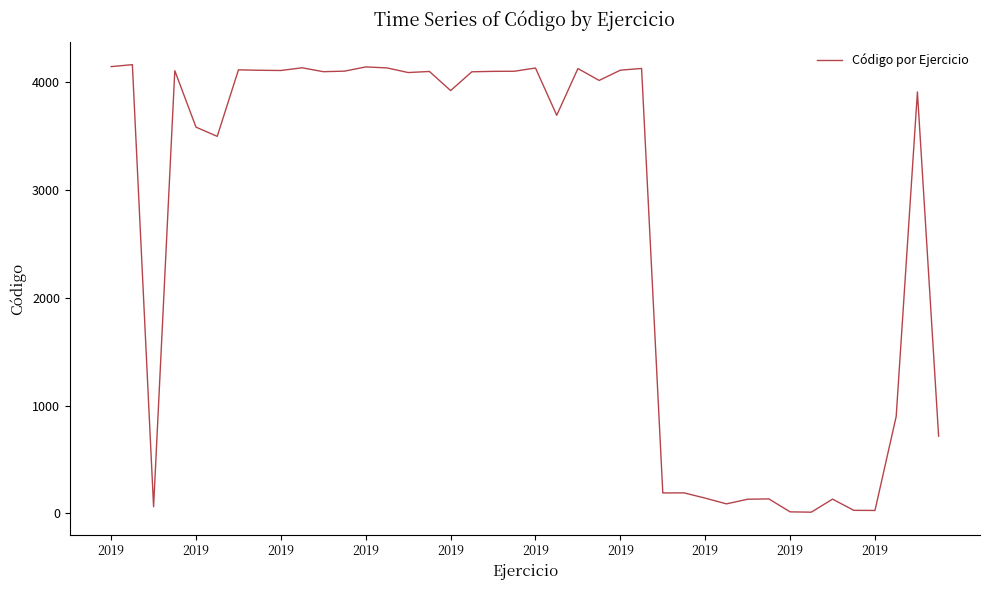

What is the greatest value displayed?

4158